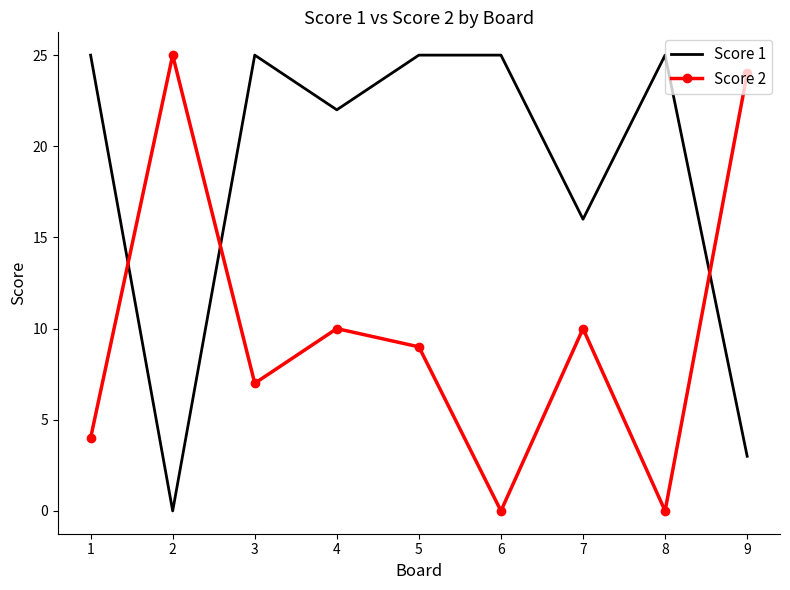

In Score 2, how many points are lower than both neighbors (excluding endpoints)?

3